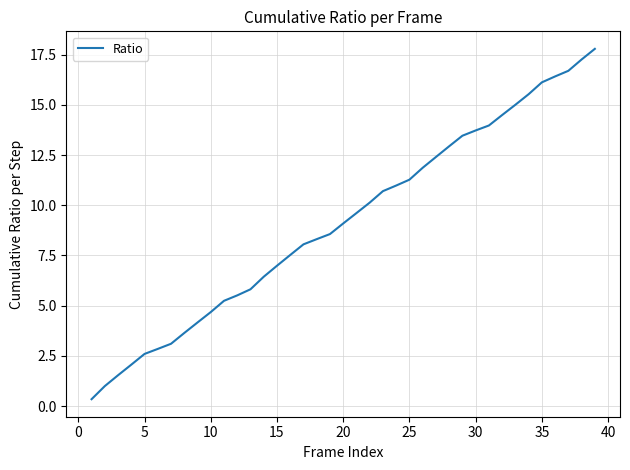

How many lines are shown in the chart?

1